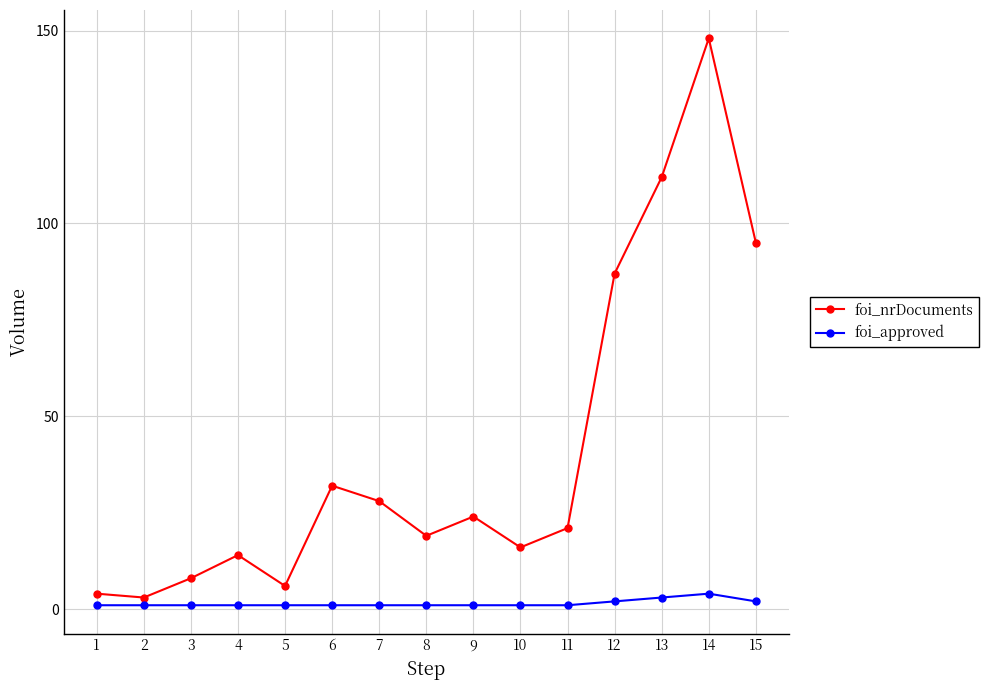

True or false: foi_nrDocuments and foi_approved intersect in this chart.

False